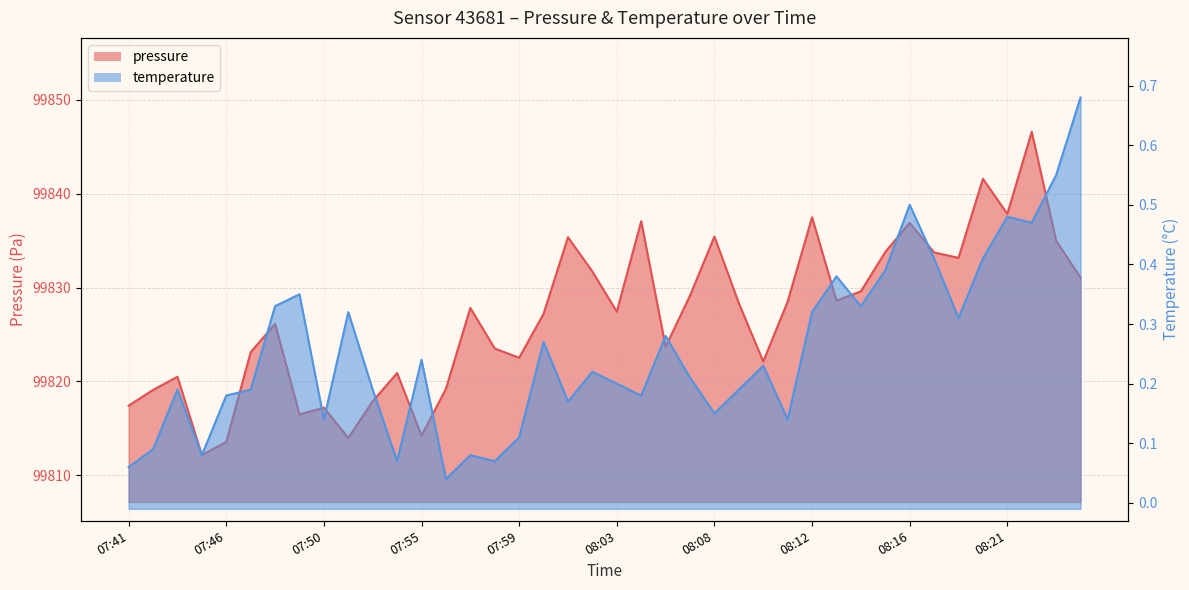

The value of pressure at 07:47 is 68275.2. True or false?

False